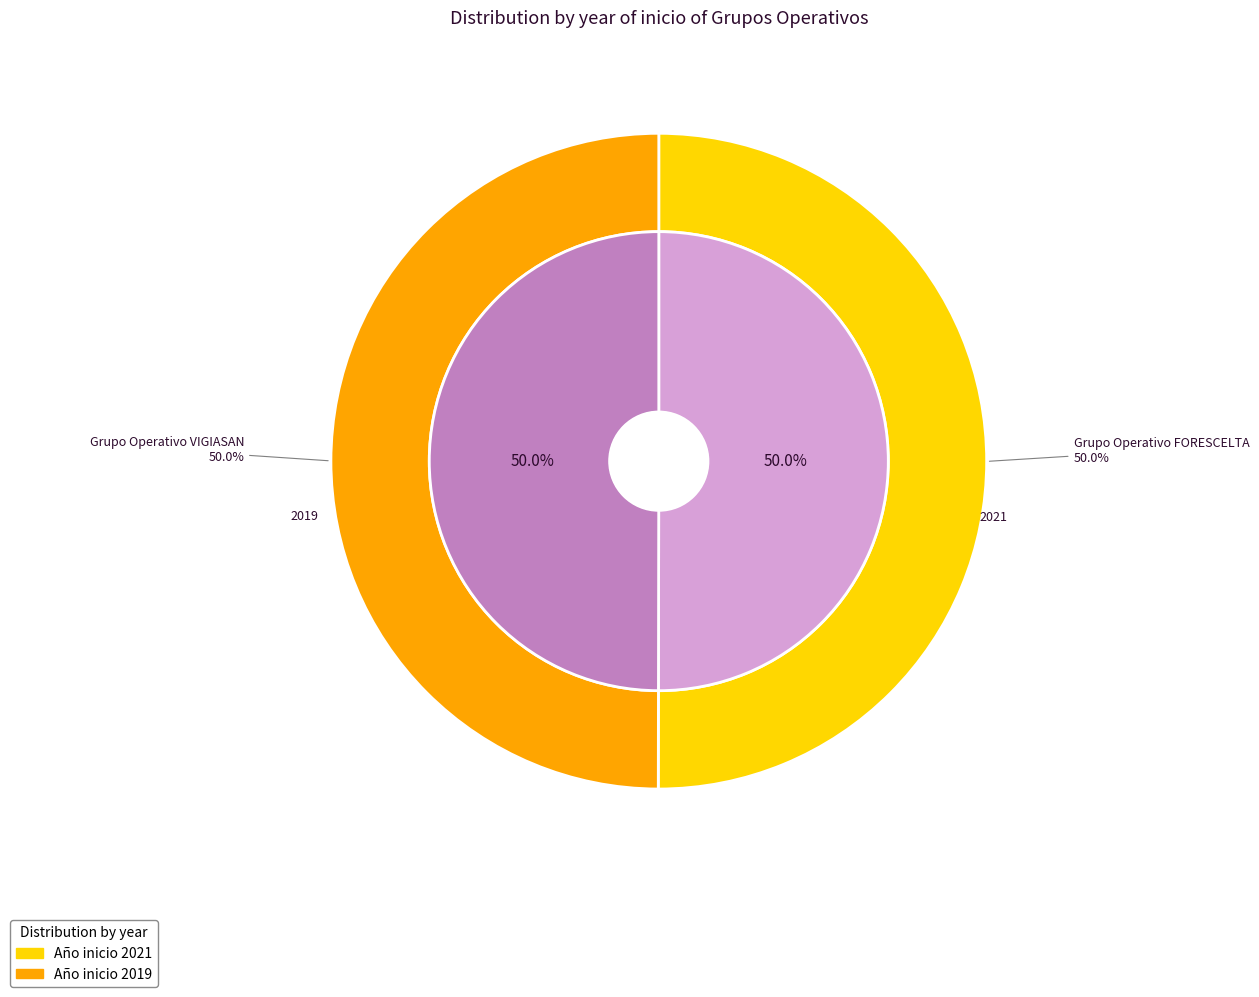

Count the number of slices in the pie.

2